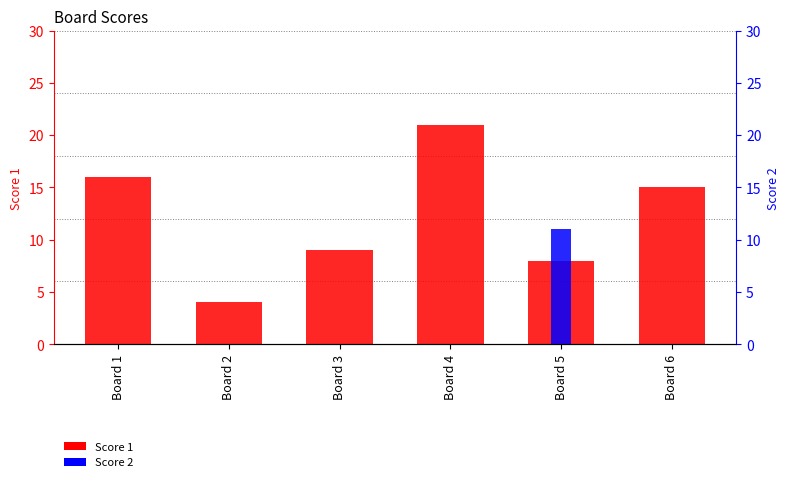

Rank the series by their maximum value, from highest to lowest.

Score 1, Score 2